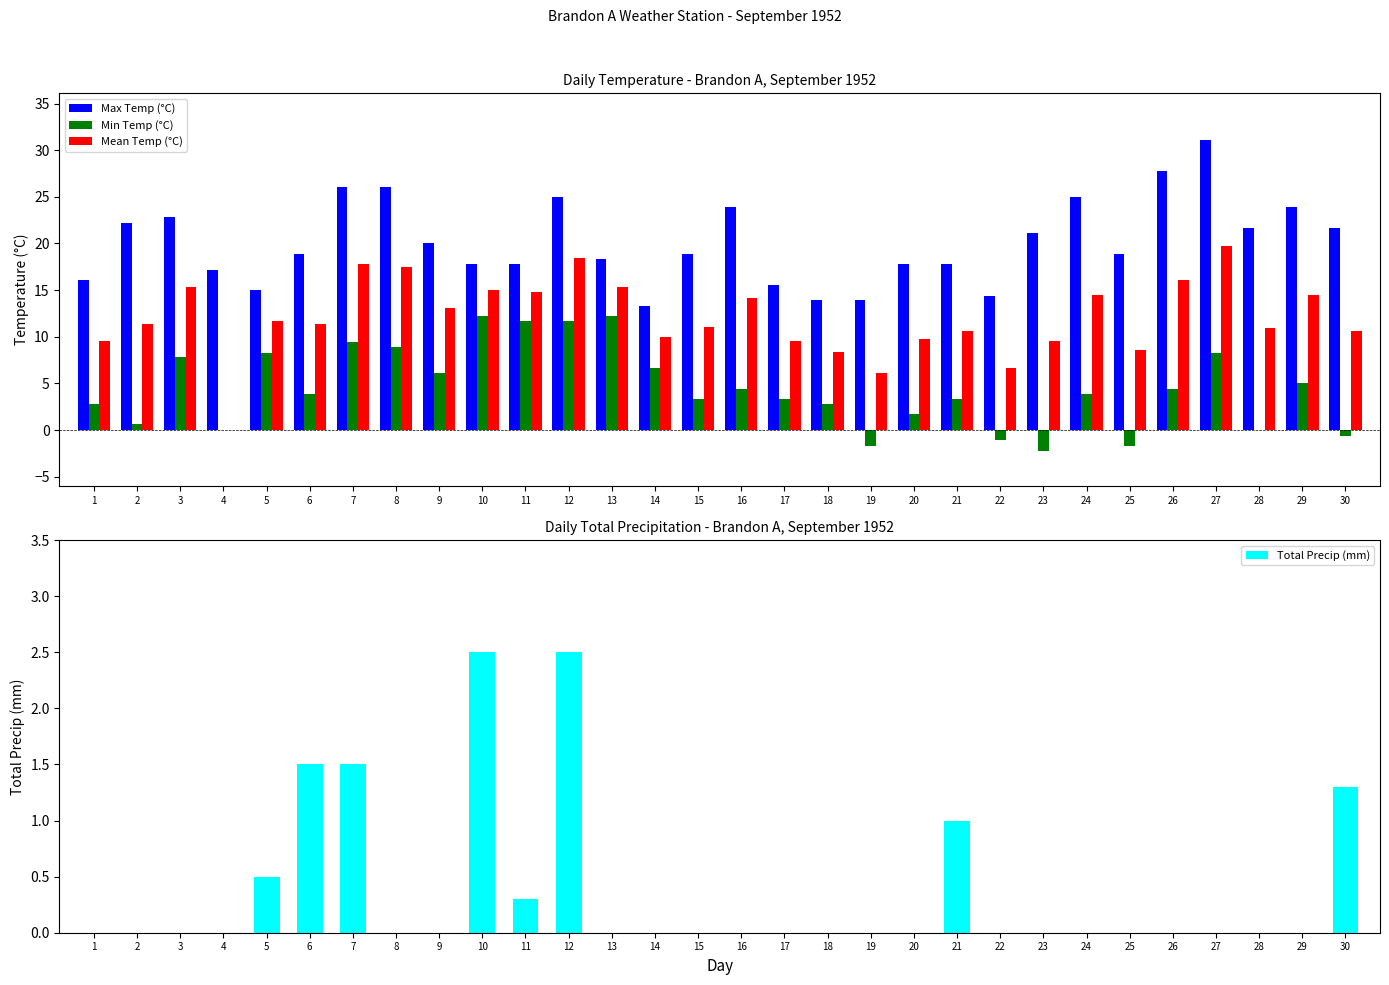

At which label does Total Precip (mm) reach its minimum?

1